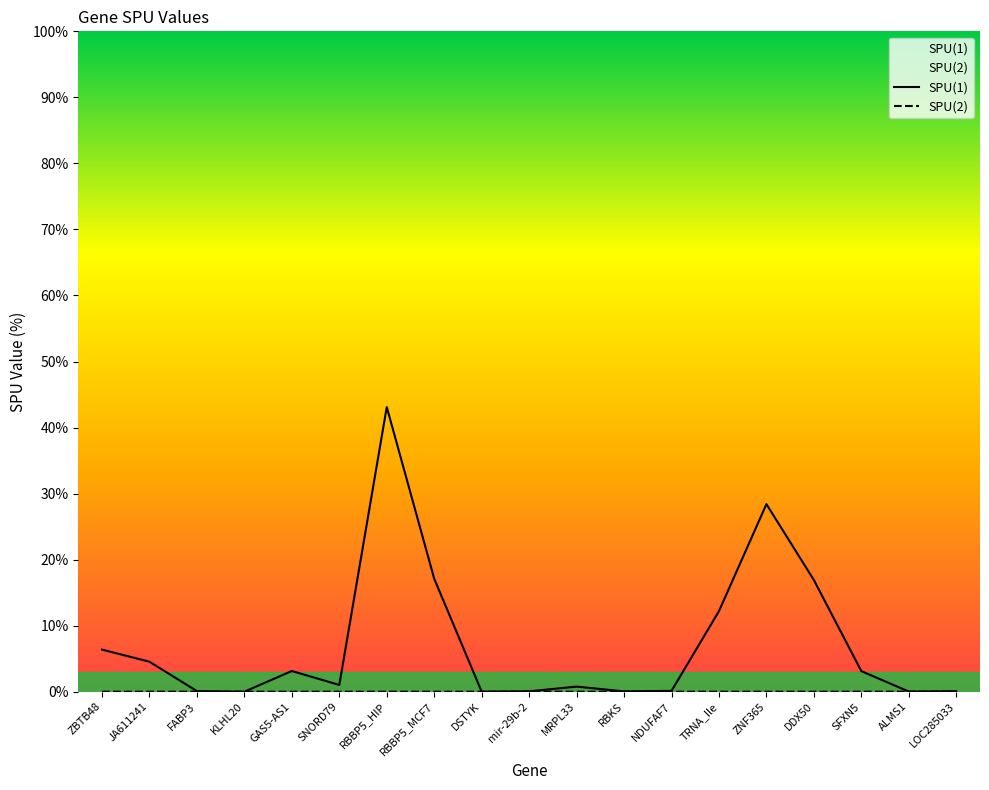

Which series has the widest spread of values?

SPU(1)